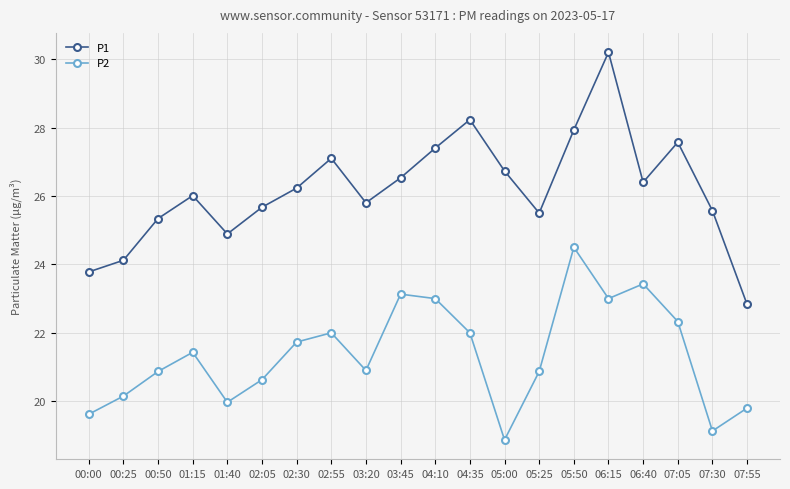

At which label is P1 closest to 26?

01:15